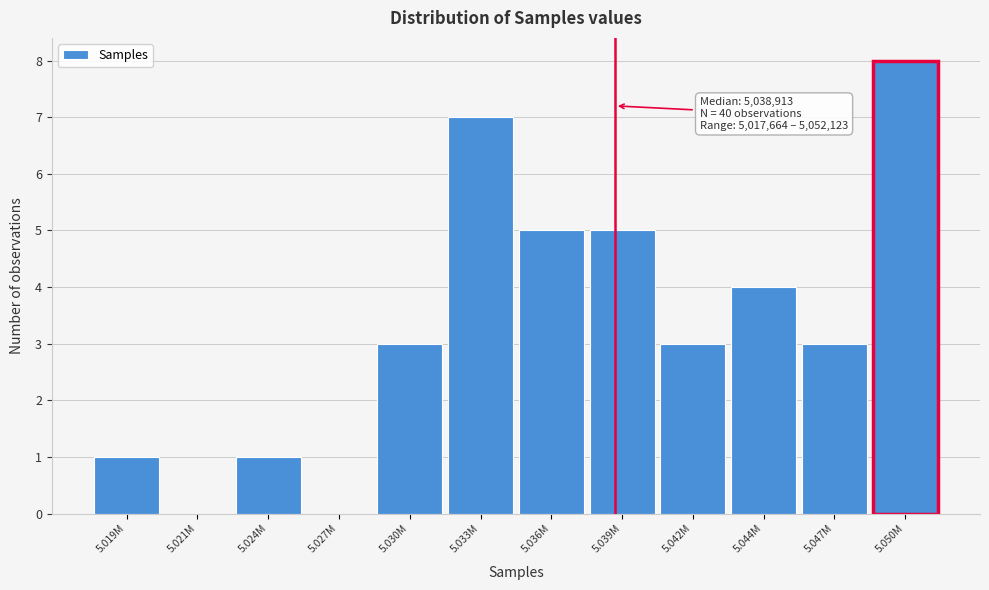

Reading right to left, transcribe all the data shown in this chart.

5.050M=8	5.047M=3	5.044M=4	5.042M=3	5.039M=5	5.036M=5	5.033M=7	5.030M=3	5.027M=0	5.024M=1	5.021M=0	5.019M=1